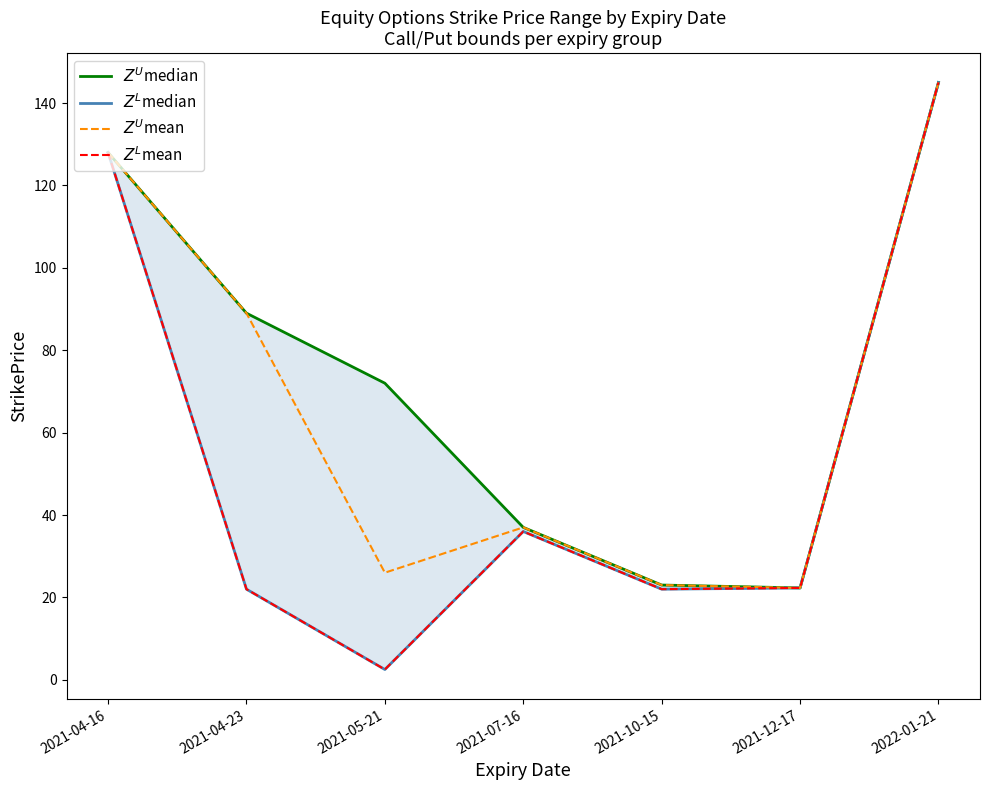

What position from the left is 2021-07-16?

4